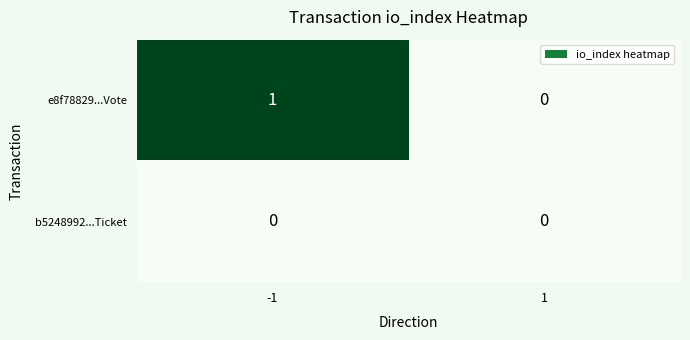

What is the total value across all series at -1?

1